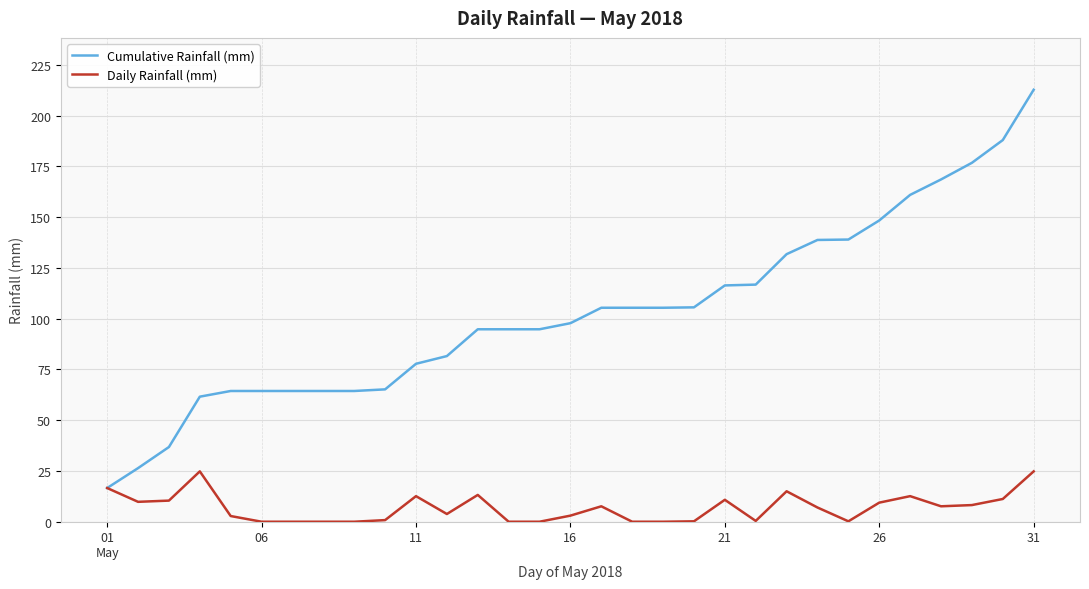

What is the lowest value of the Cumulative Rainfall (mm) series?

16.6